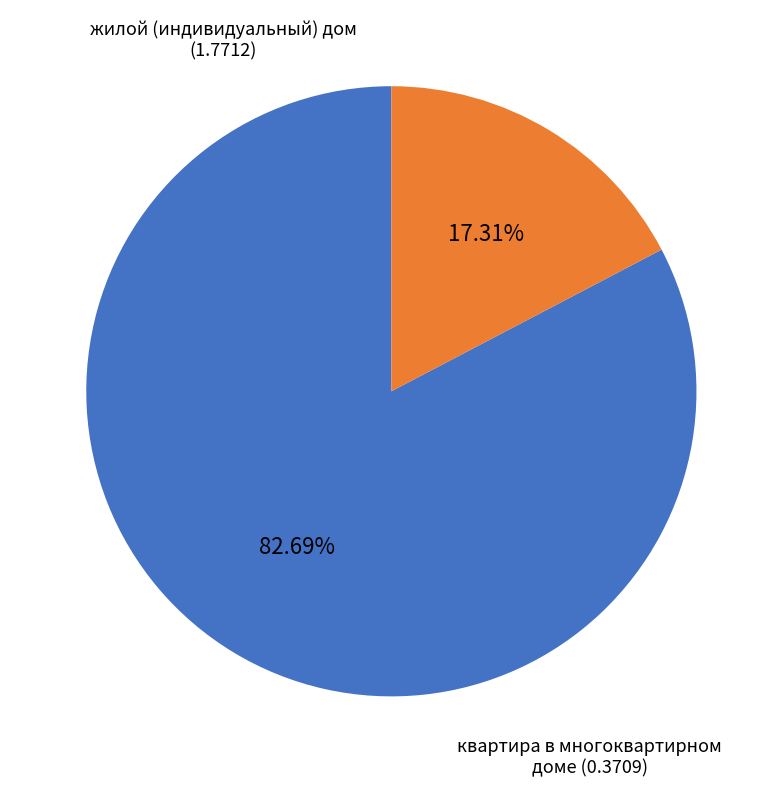

Does any single category account for the majority?

Yes